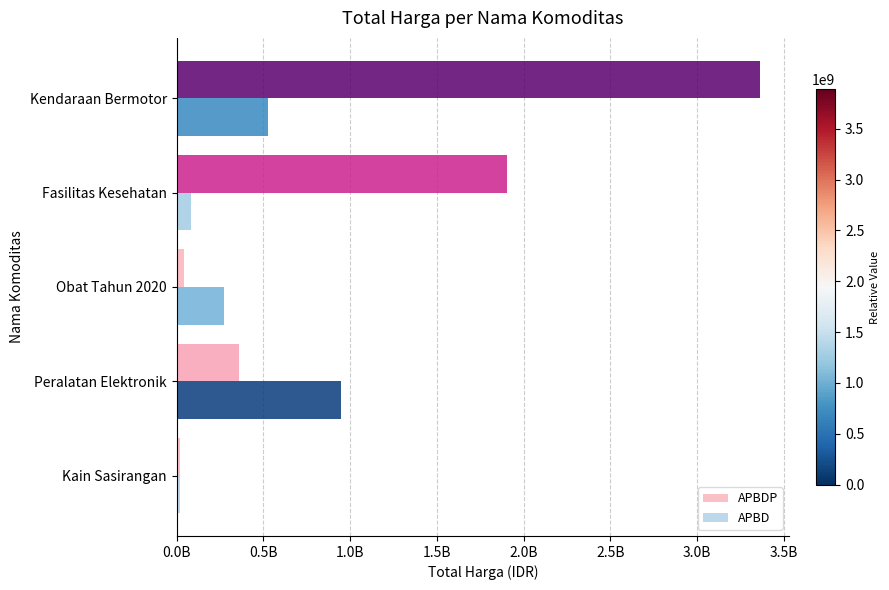

What are all the series names shown in the legend?

APBDP, APBD